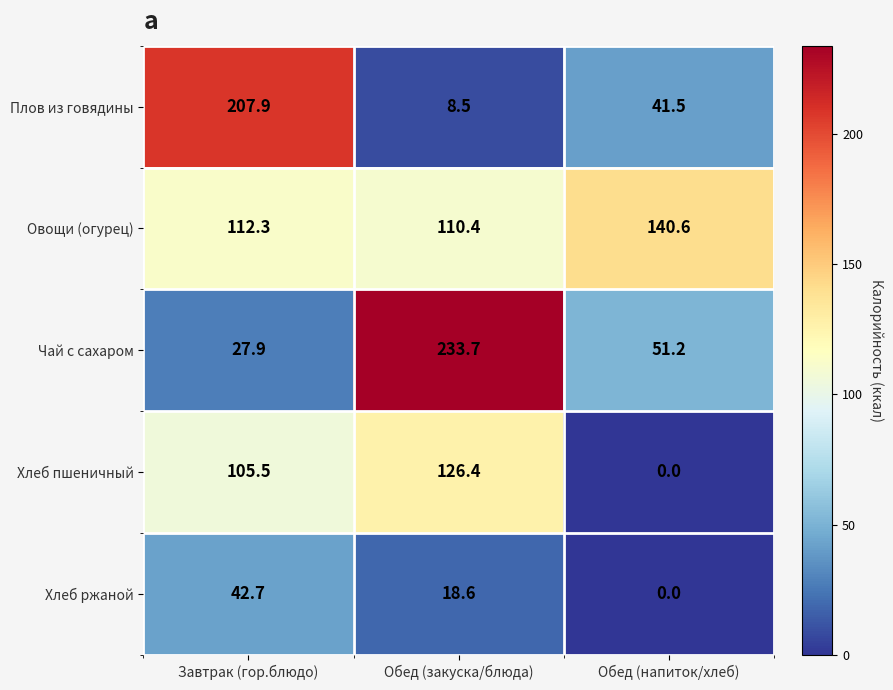

At which label is Хлеб пшеничный closest to 63?

Завтрак (гор.блюдо)